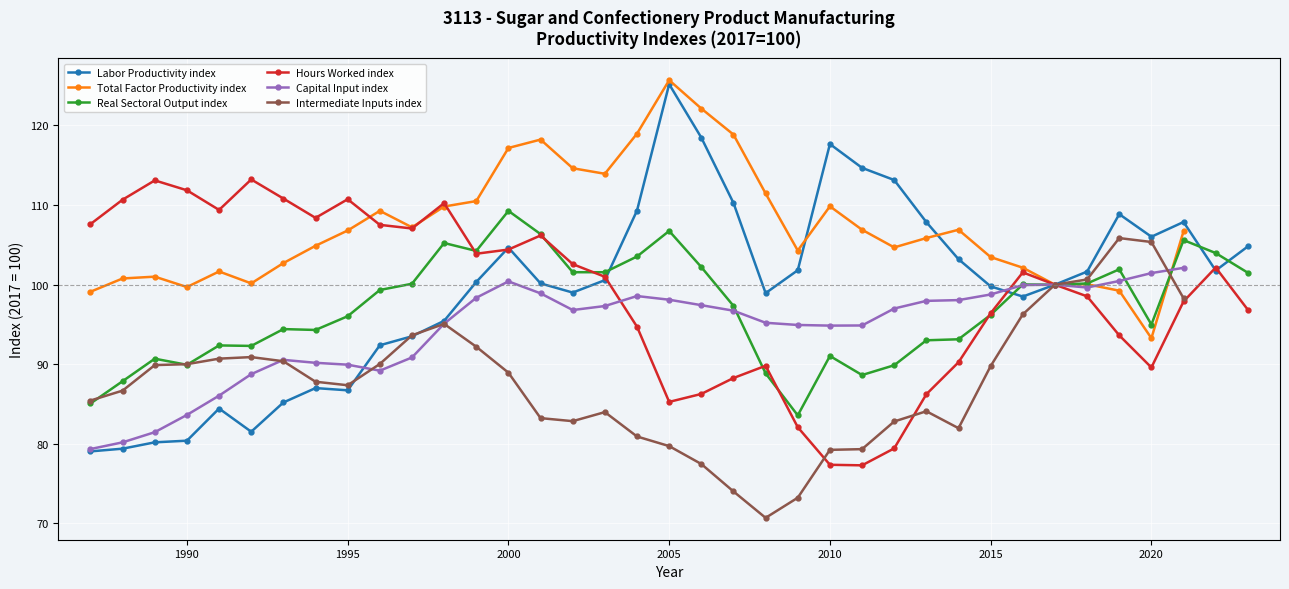

What is the smallest value displayed?

70.7